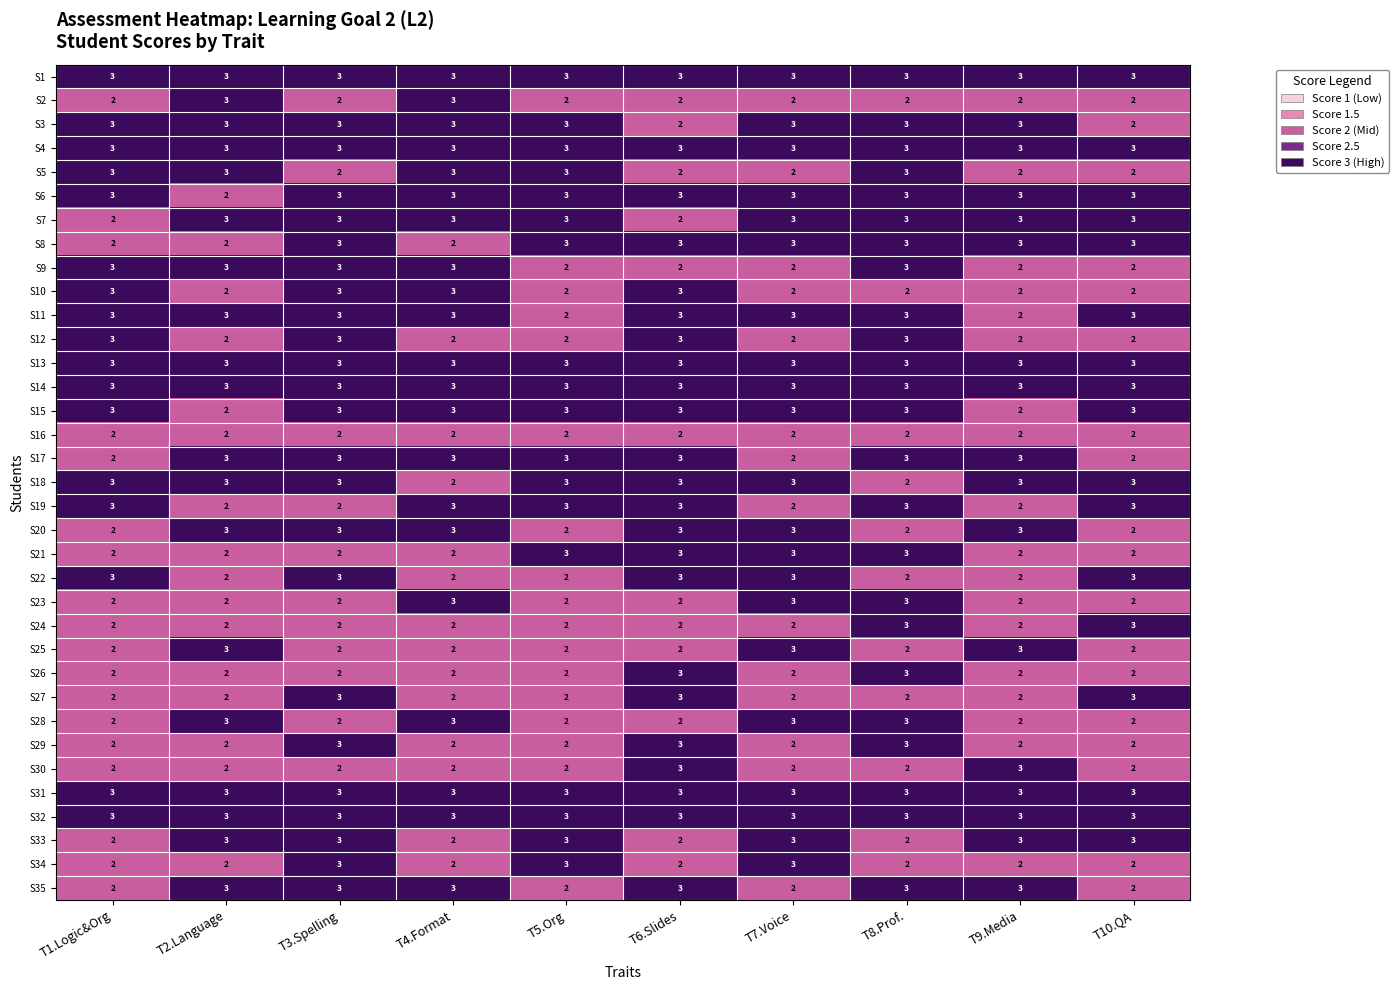

Is it true that S20 equals 3 at T9.Media?

True